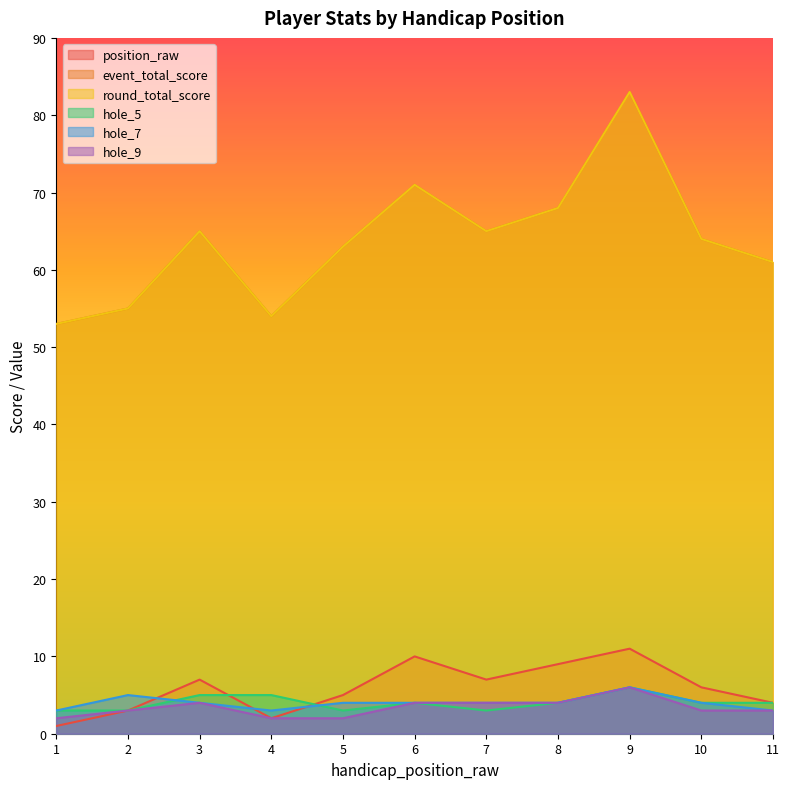

What is the sum of the hole_7 values at 6 and 11?

7